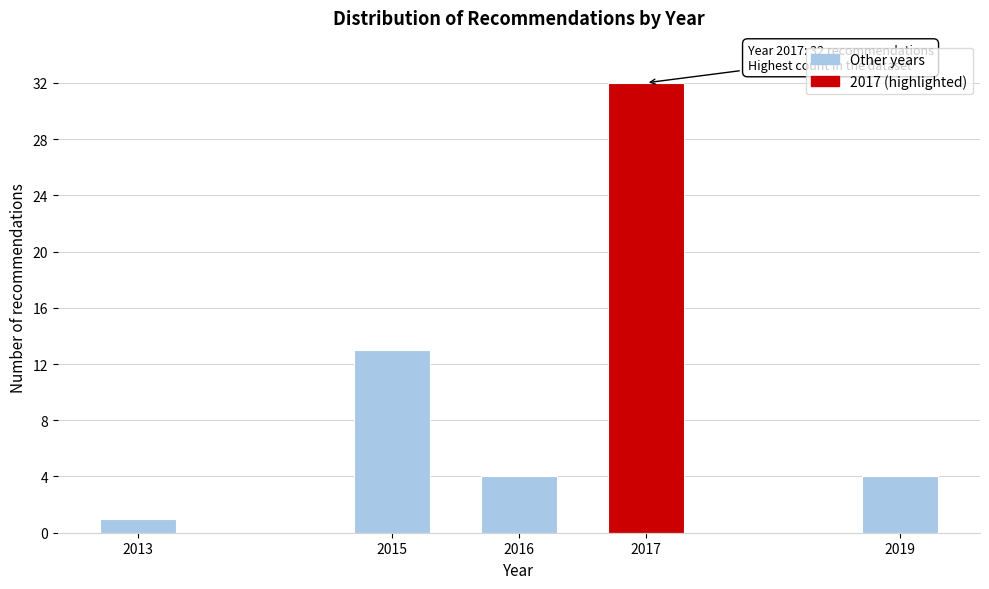

Reading left to right, list all the values displayed in this chart.

1	13	4	32	4